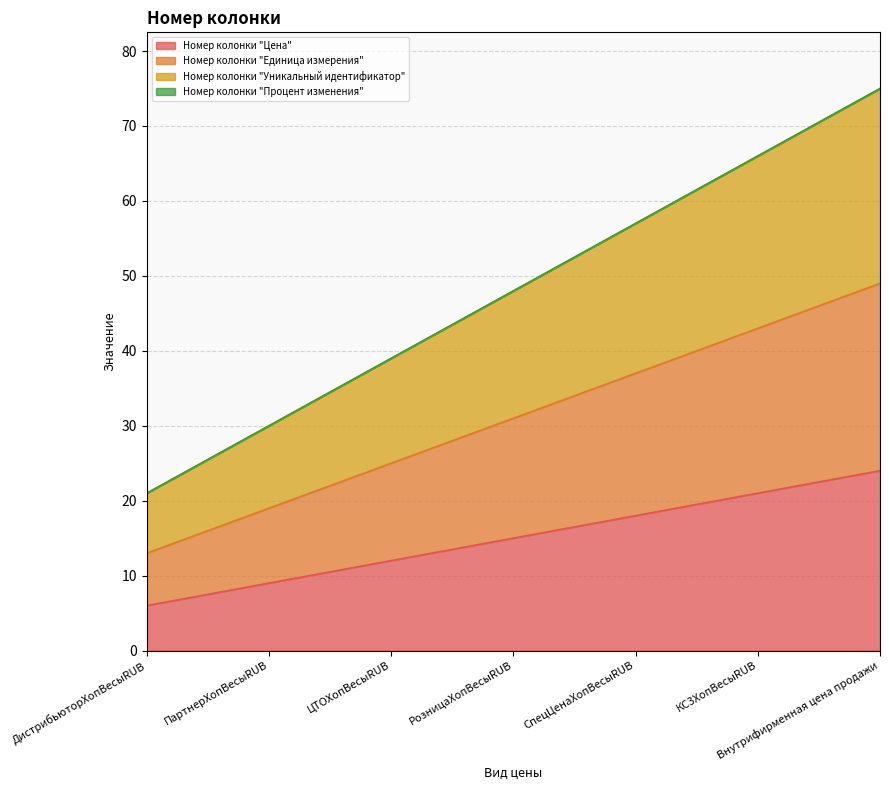

Where does the Номер колонки "Единица измерения" series first go above 31?

СпецЦенаХопВесыRUB